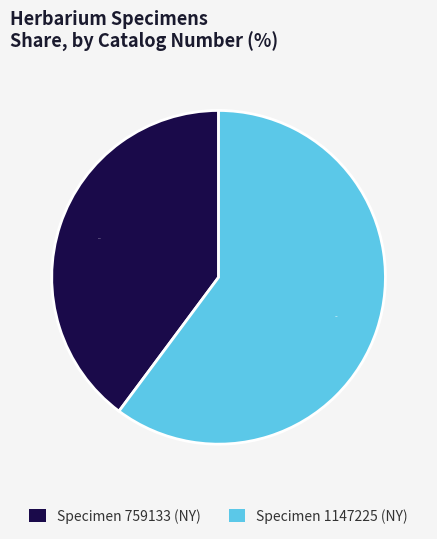

Which has a higher value, Specimen 759133 (NY) or Specimen 1147225 (NY)?

Specimen 1147225 (NY)